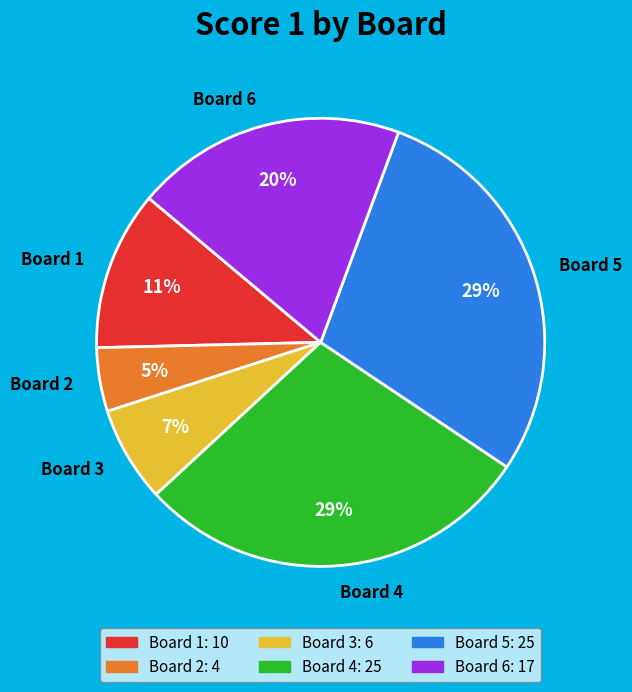

Approximately how many times larger is the value at Board 1 compared to Board 5?

0.4